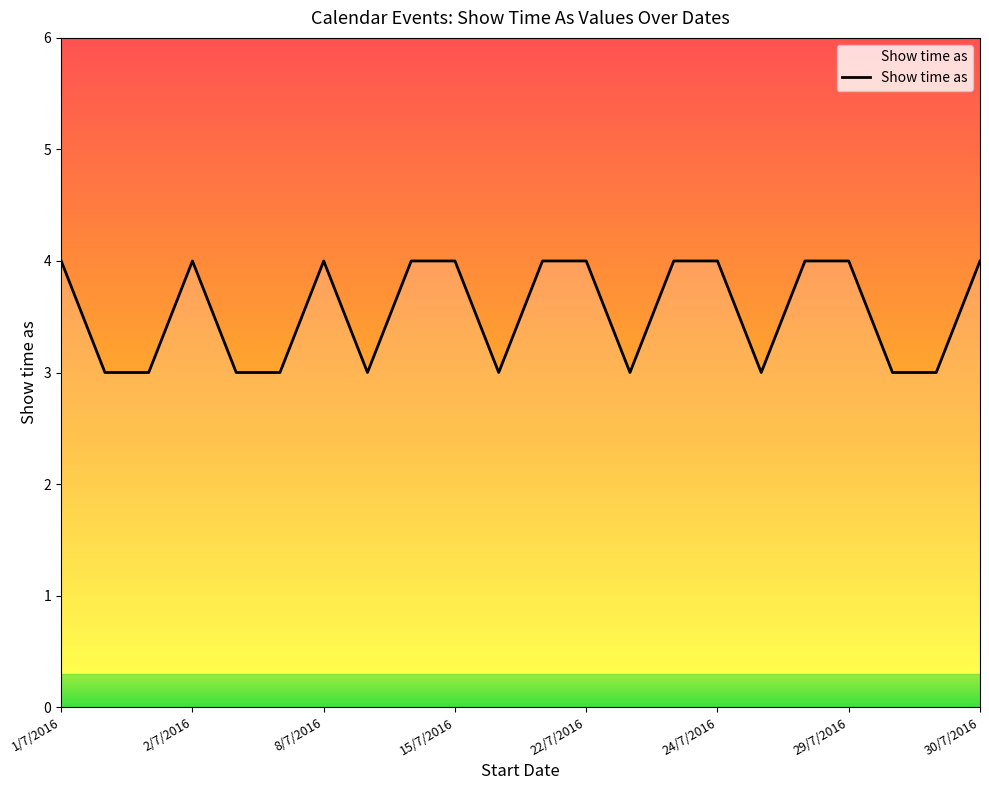

What is the minimum value shown in the chart?

3